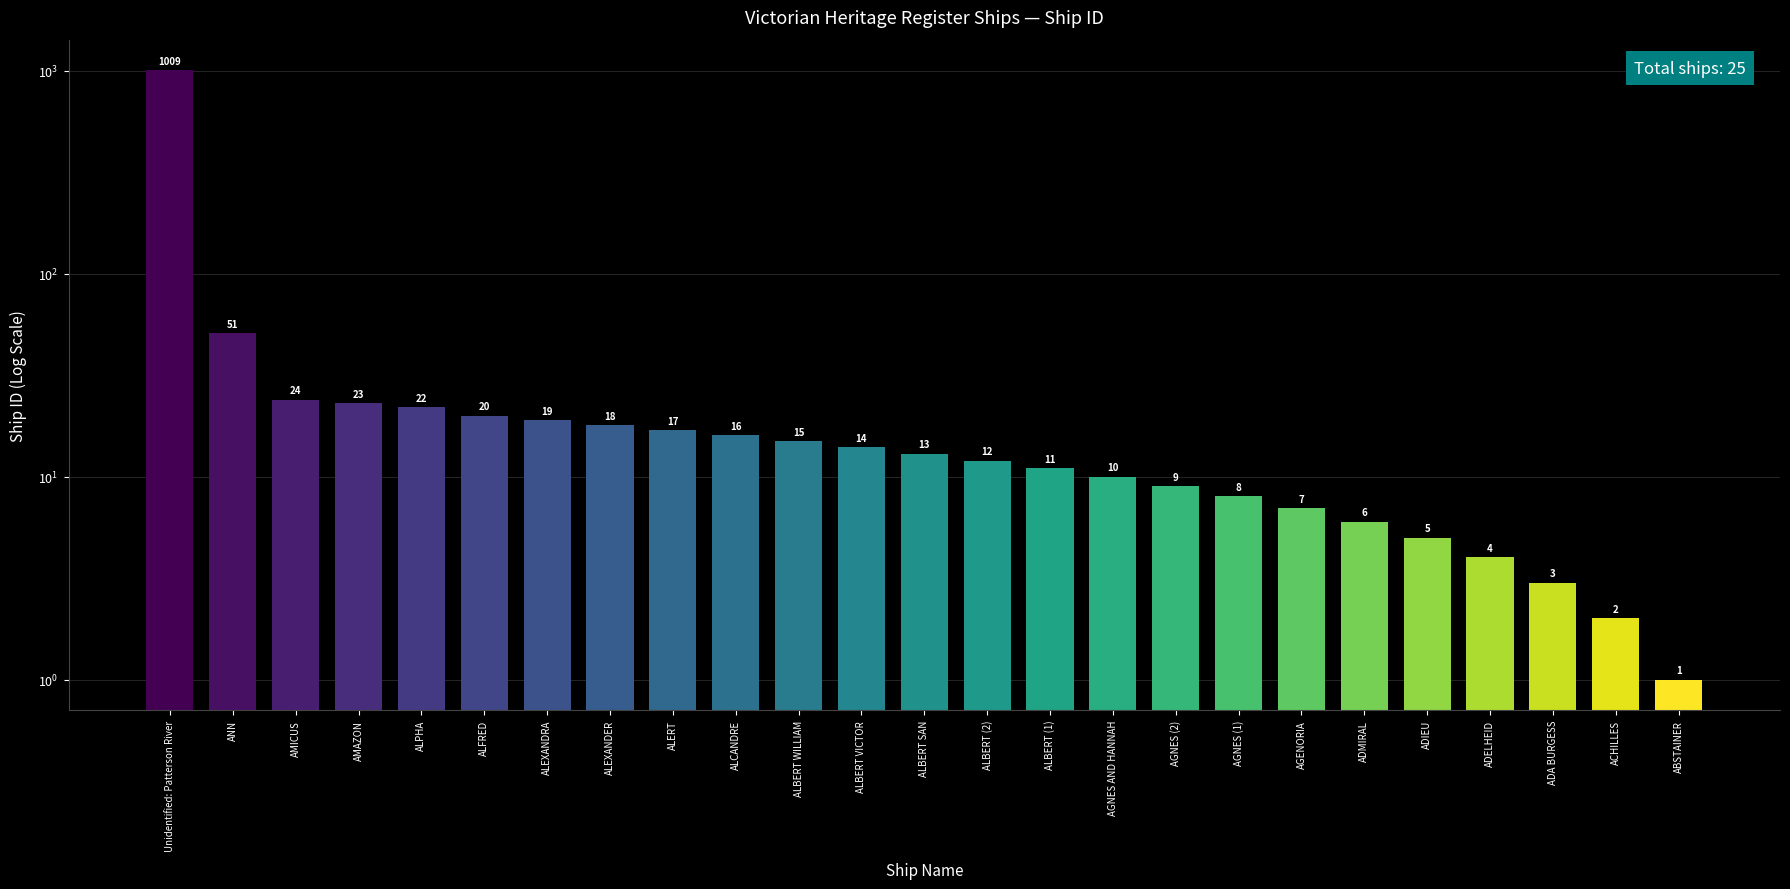

Which label corresponds to the largest value in the chart?

Unidentified: Patterson River